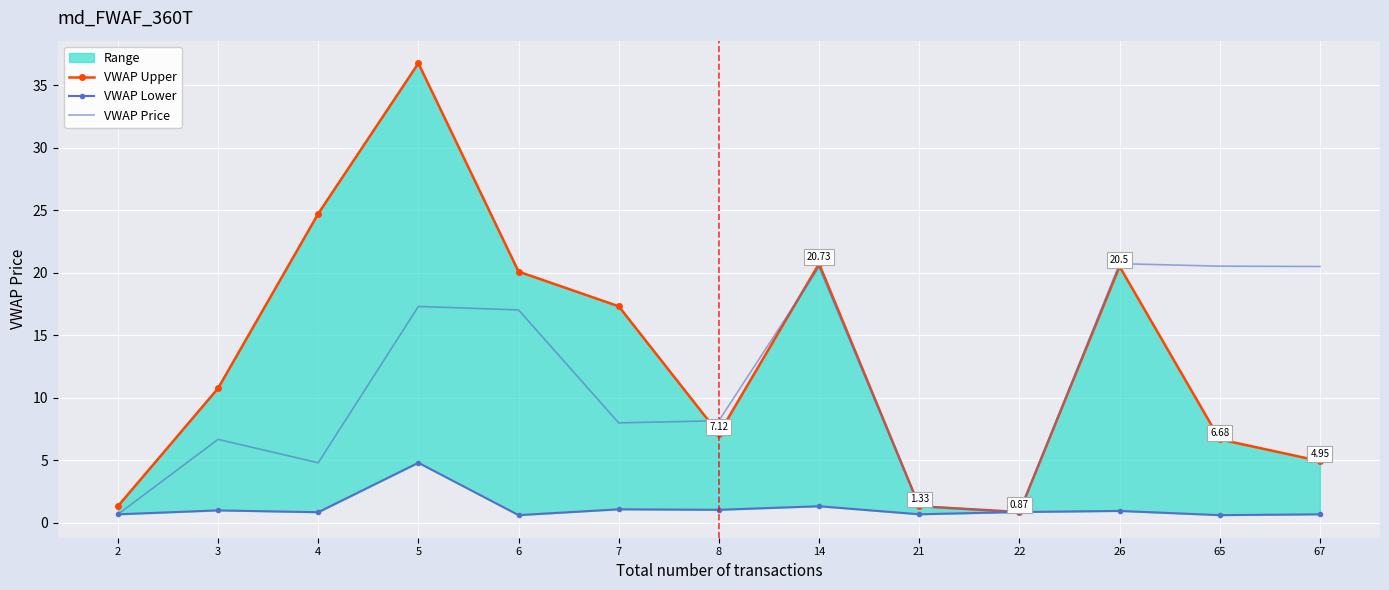

Between which two adjacent categories do VWAP Lower and VWAP Price first intersect?

21 and 22